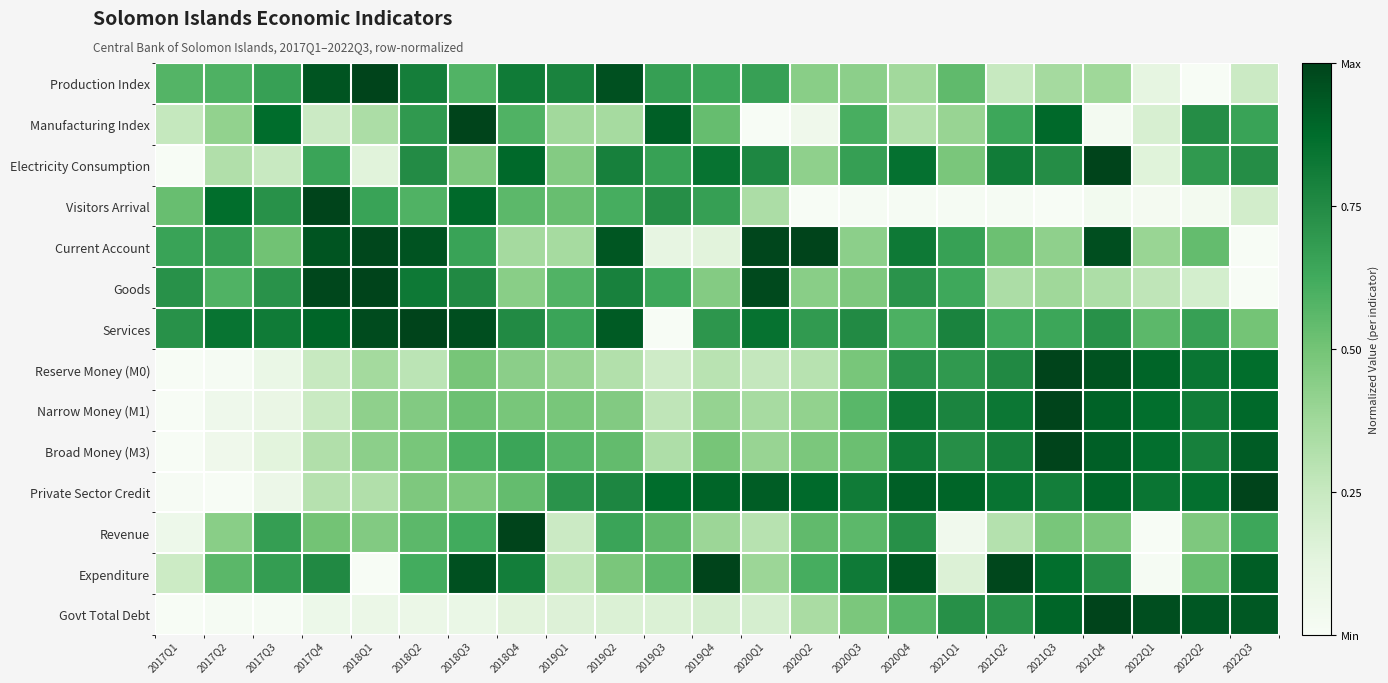

At which category does the chart reach its peak across all series?

2018Q1